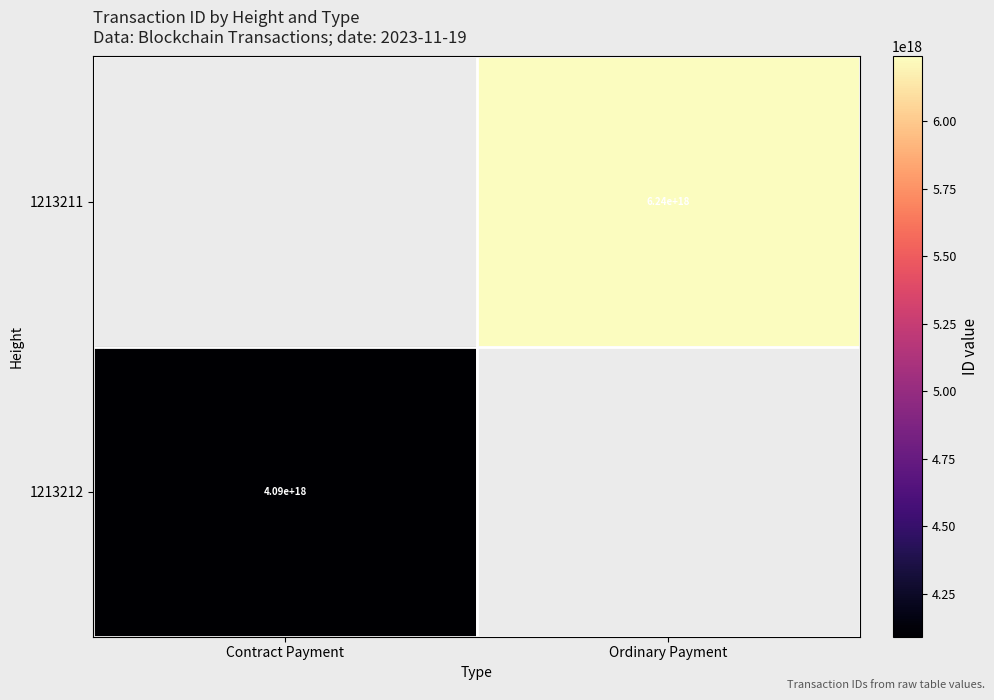

Which label corresponds to the smallest value in the chart?

Contract Payment